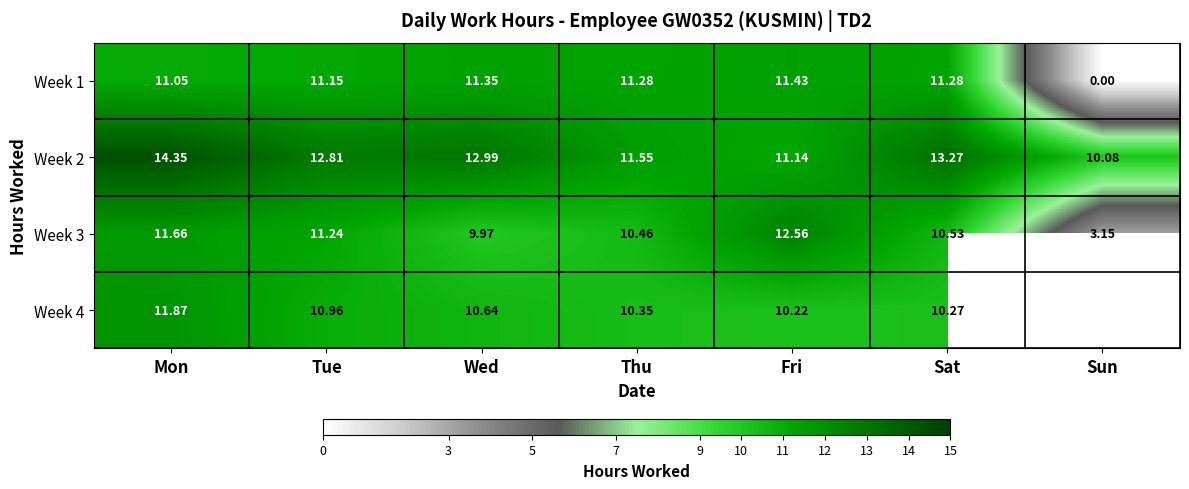

Which has a higher value, Sun or Tue?

Tue